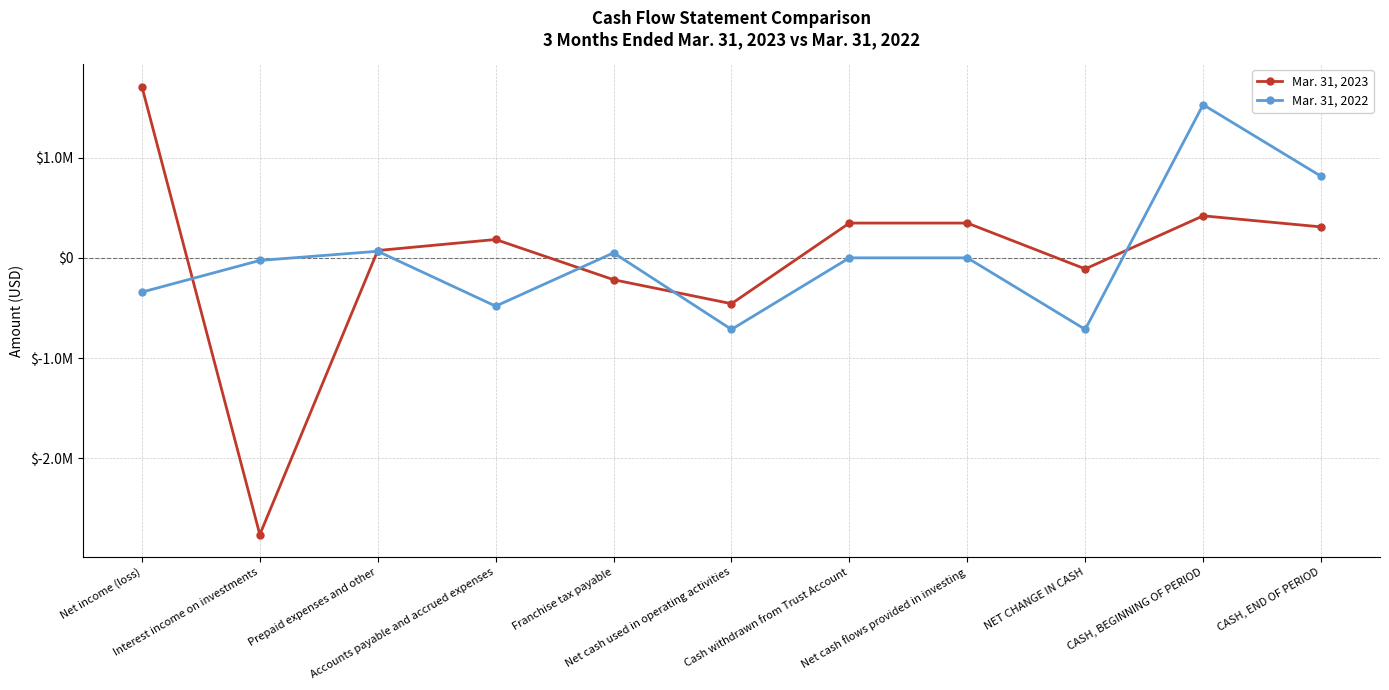

What is the smallest value displayed?

-2758485